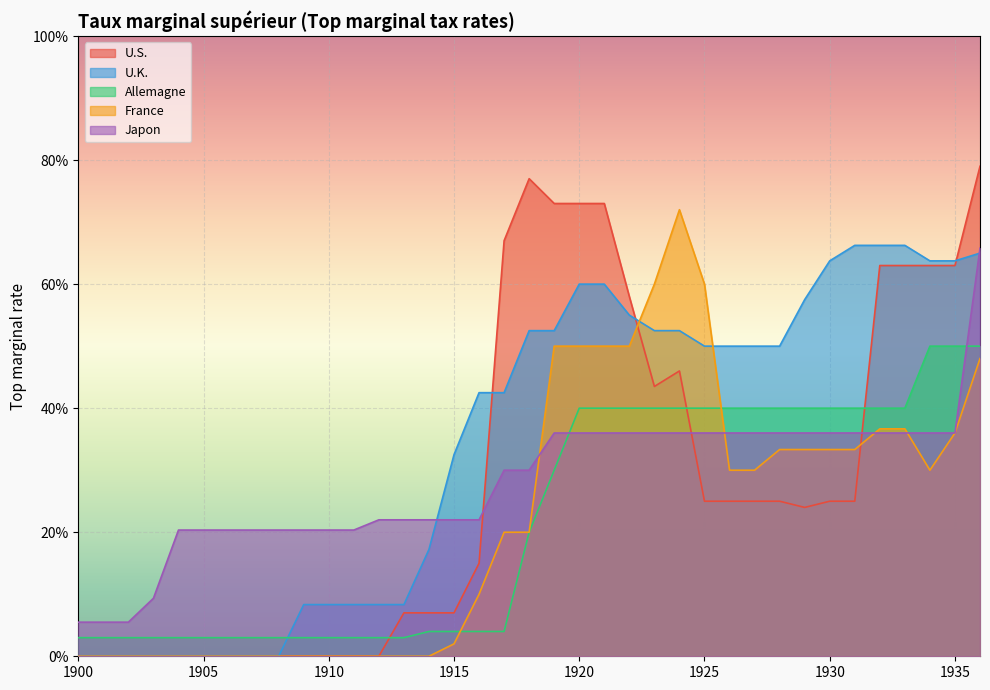

How many series are shown in this chart?

5